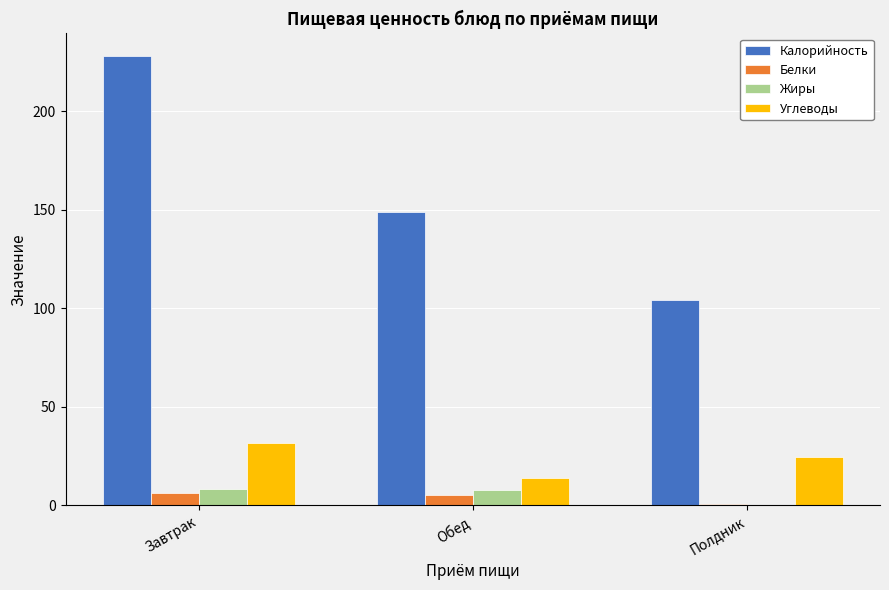

At which label does Углеводы reach its peak?

Завтрак